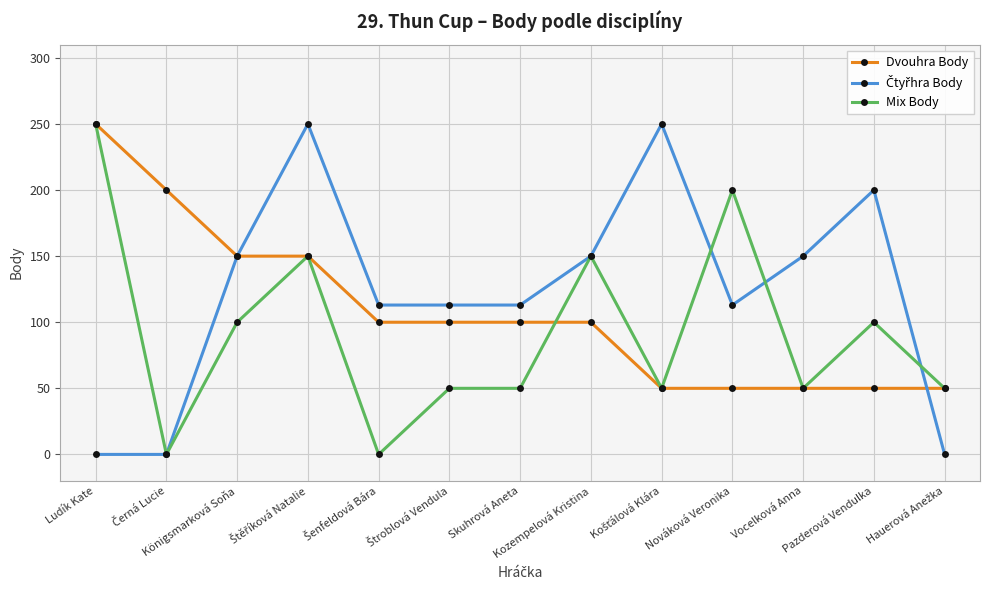

What is the label of the 11th point from the right?

Königsmarková Soňa